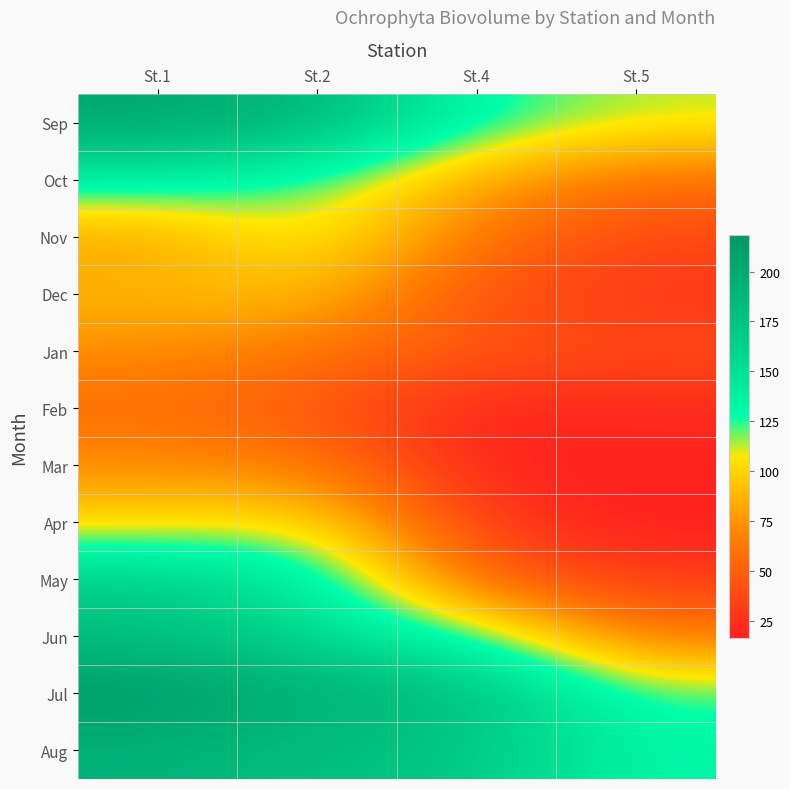

Rank the series at St.1 from lowest to highest value.

Feb, Jan, Mar, Nov, Dec, Apr, Oct, May, Jun, Aug, Sep, Jul